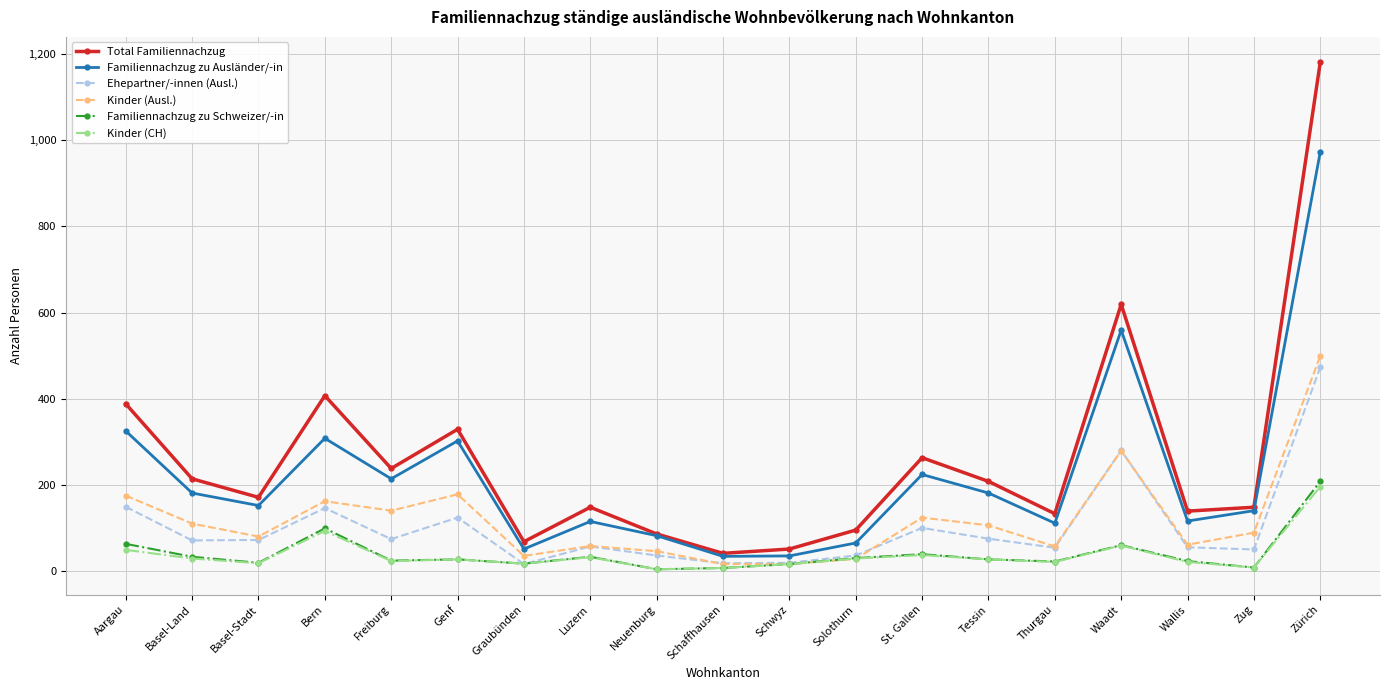

The Familiennachzug zu Ausländer/-in series shows 224 at St. Gallen. True or false?

True